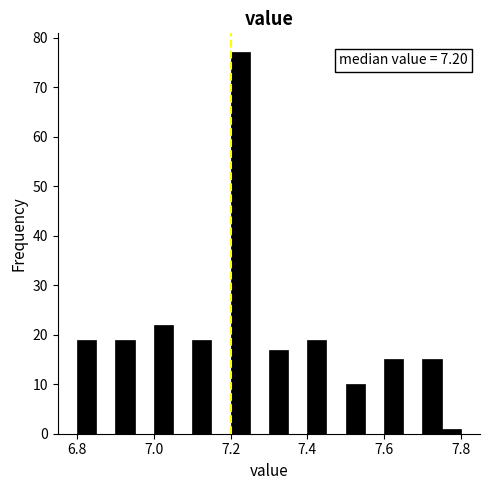

Read against the x-axis, roughly where is the centre of the tallest bar?

7.22